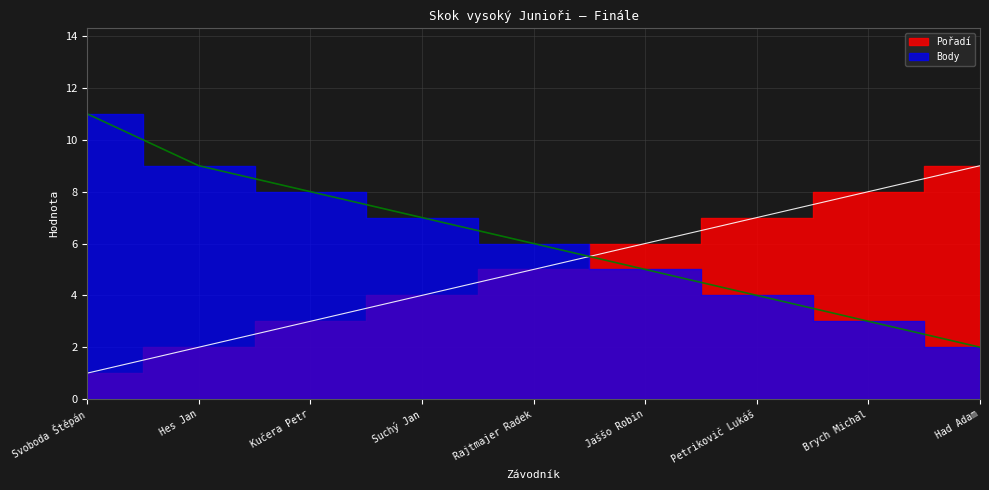

True or false: Body has a value of 12 at Hes Jan.

False